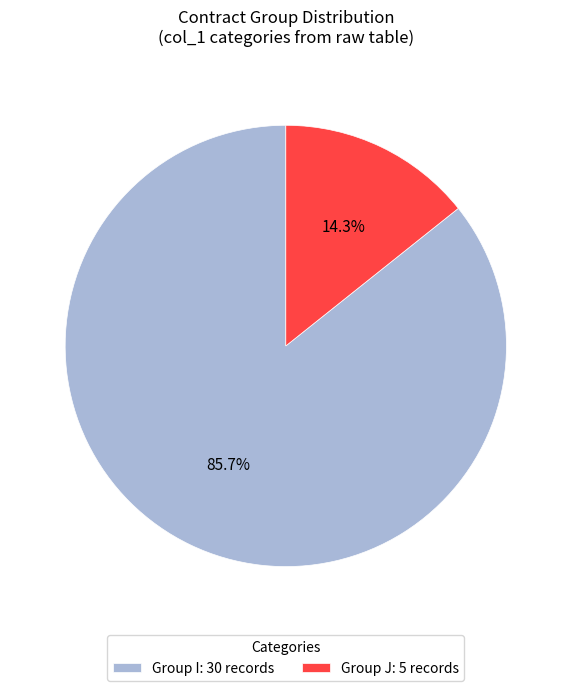

To the nearest percent, what is the difference between the largest and smallest slice percentages?

71%